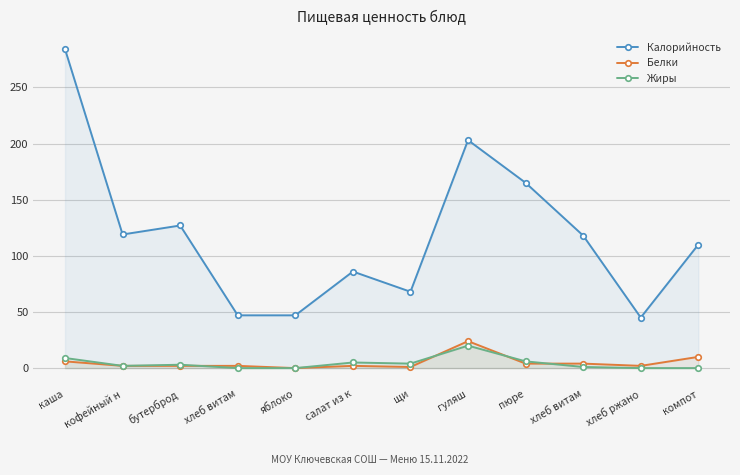

Is it true that Белки equals 2 at хлеб витам?

True